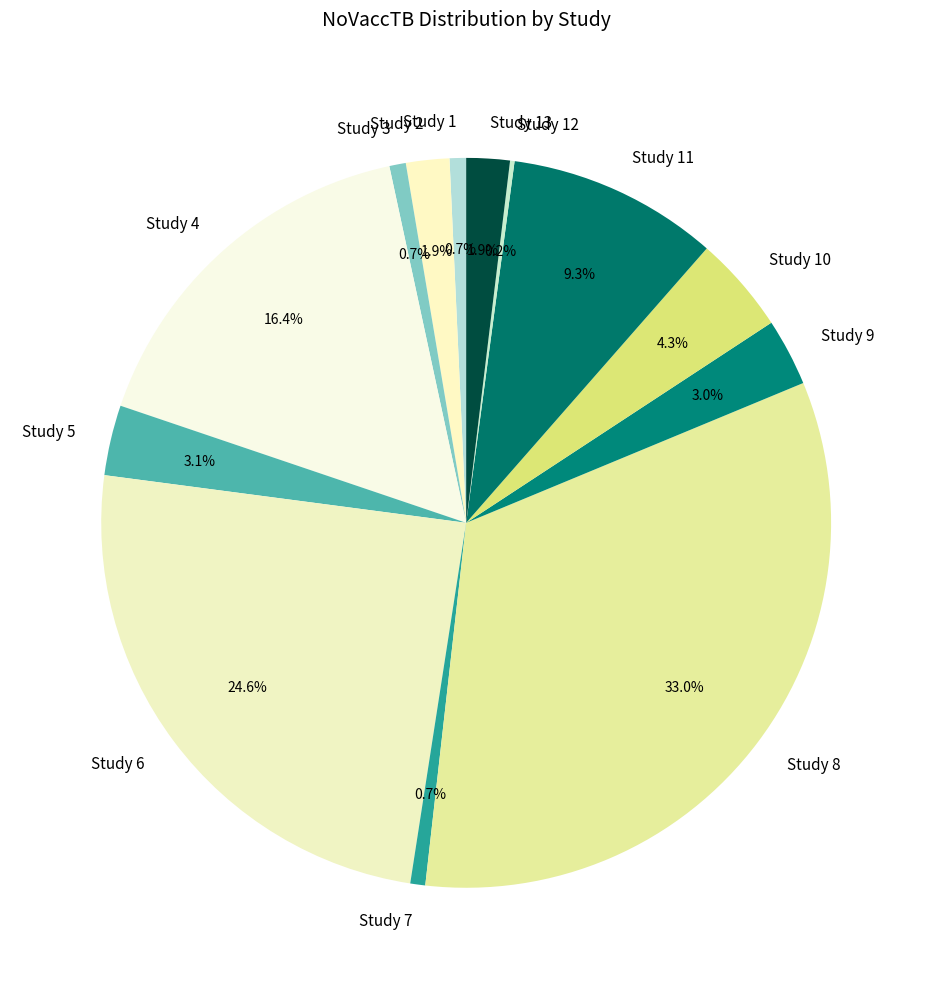

Is it true that Study 8 is 26% of the pie?

False